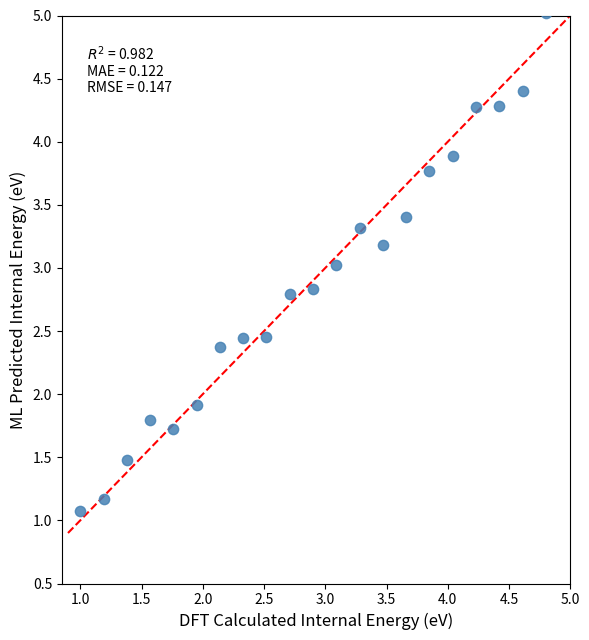

What is the range of X values (max minus min)?

3.8